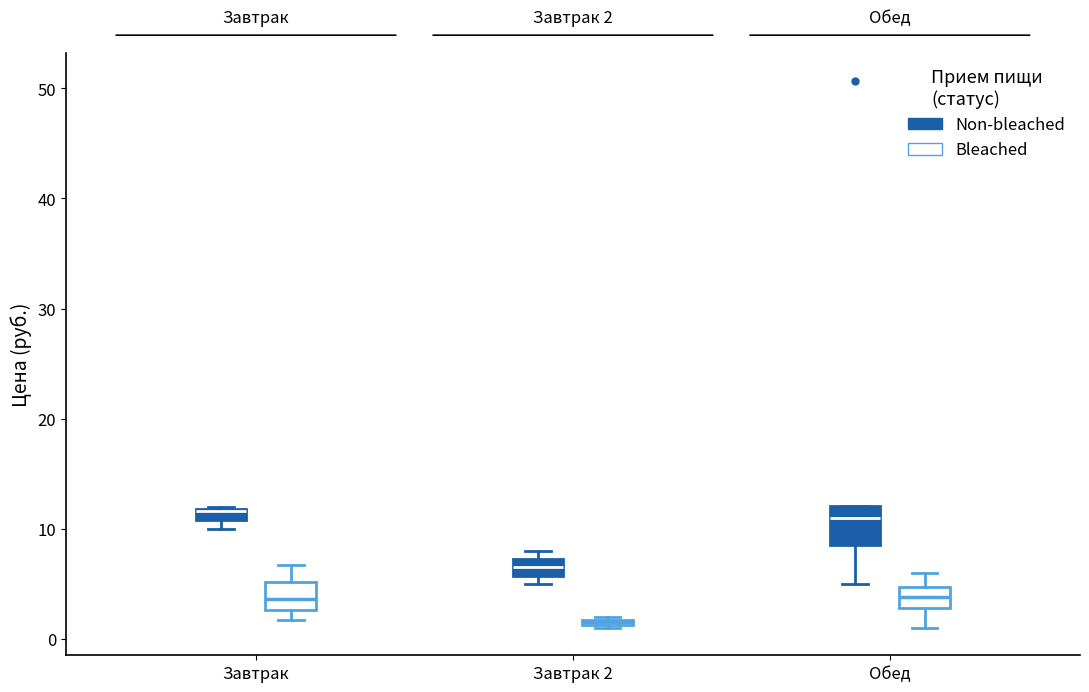

Which box is the tallest, from its lower edge to its upper edge?

Обед (Non-bleached)